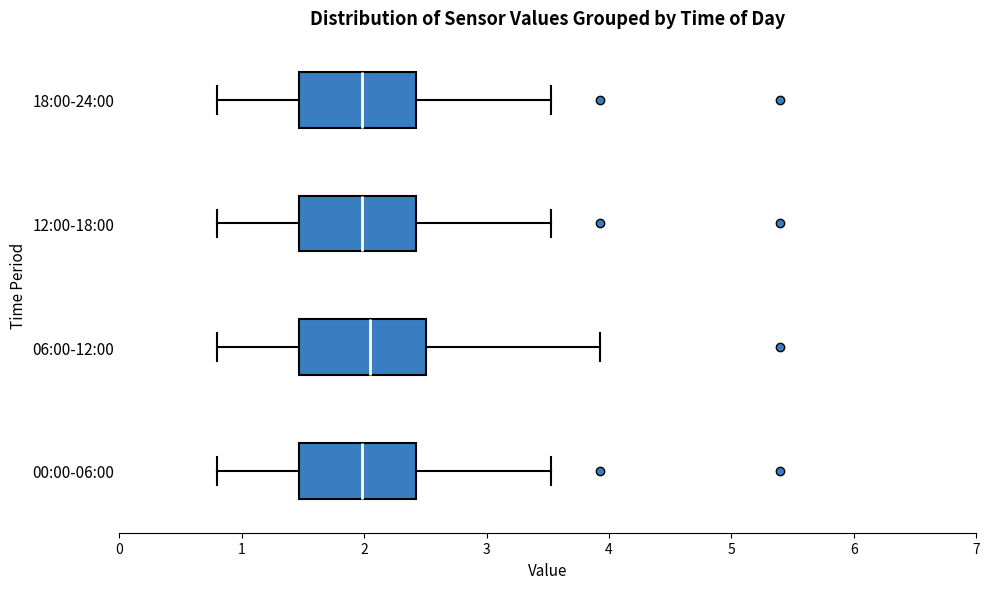

Reading bottom to top, read every box against the x-axis: the position of its median line, the range the box covers, and the ends of its whiskers. The values are not printed on the chart, so give them approximately, as read against the axis.

00:00-06:00: median 2.0, box 1.5 to 2.4, whiskers 0.8 to 3.5
06:00-12:00: median 2.1, box 1.5 to 2.5, whiskers 0.8 to 3.9
12:00-18:00: median 2.0, box 1.5 to 2.4, whiskers 0.8 to 3.5
18:00-24:00: median 2.0, box 1.5 to 2.4, whiskers 0.8 to 3.5